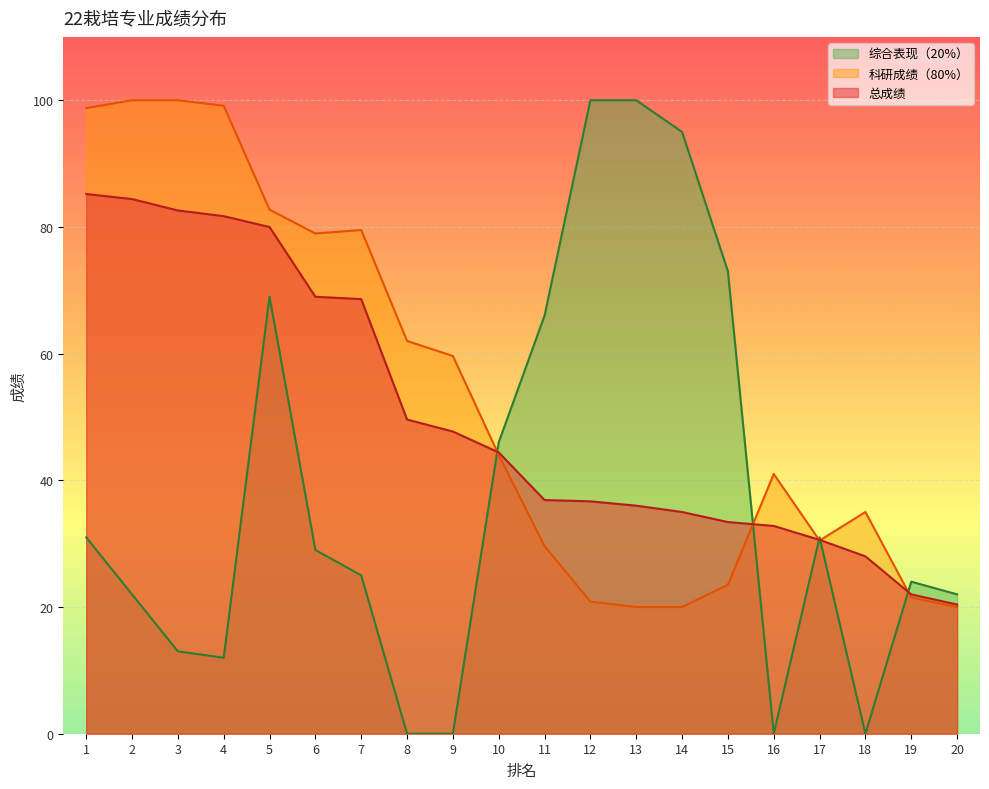

At how many categories does at least one series exceed 98?

6